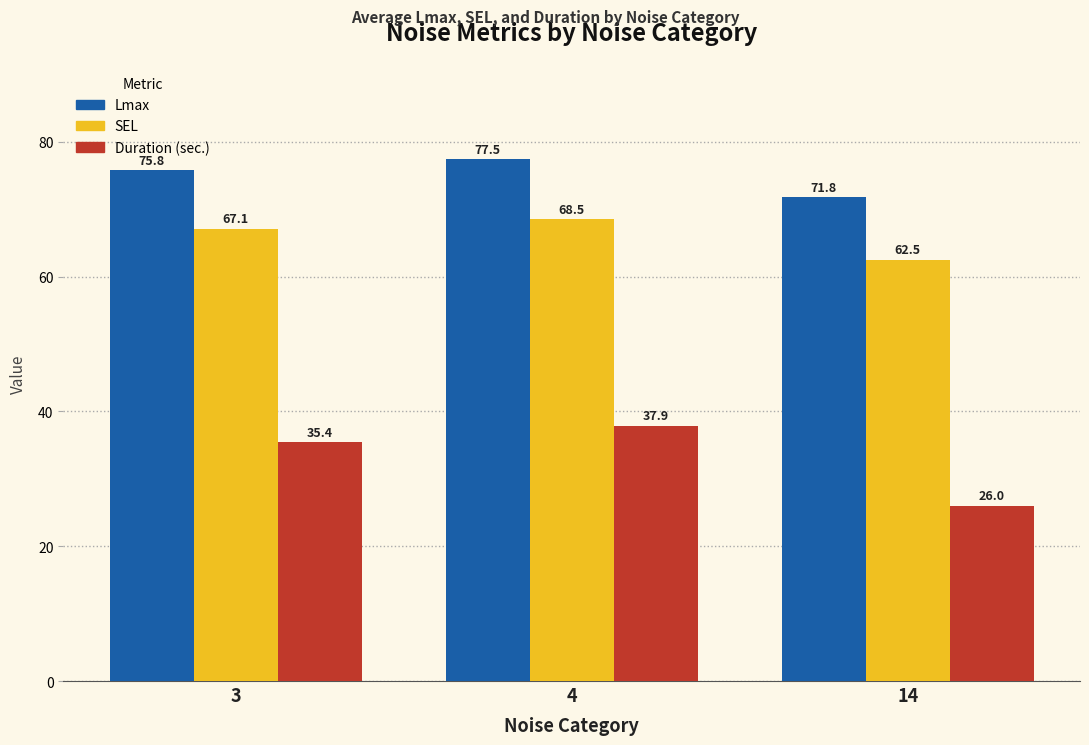

What is the difference between the SEL values at 3 and 4?

1.4